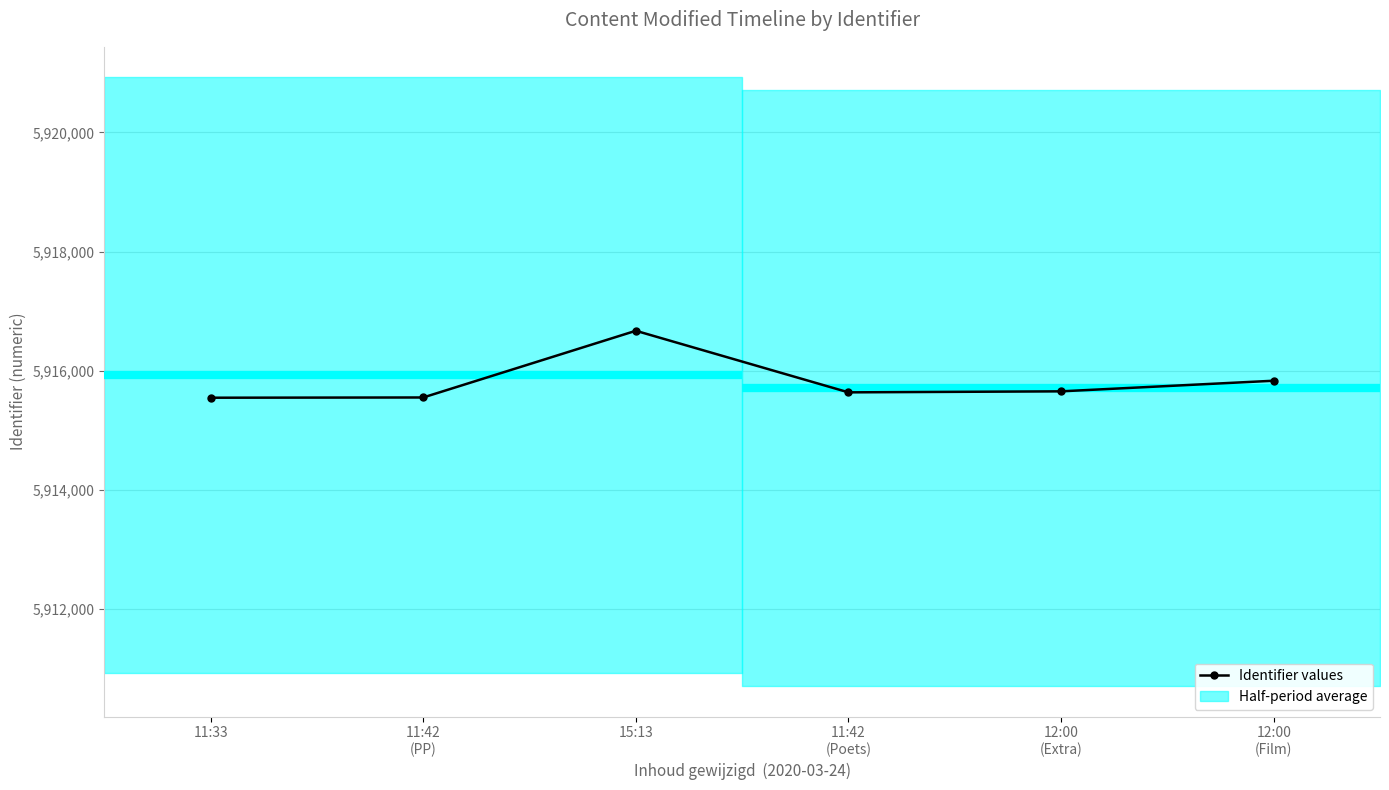

At which label does the data first exceed 5915655?

15:13